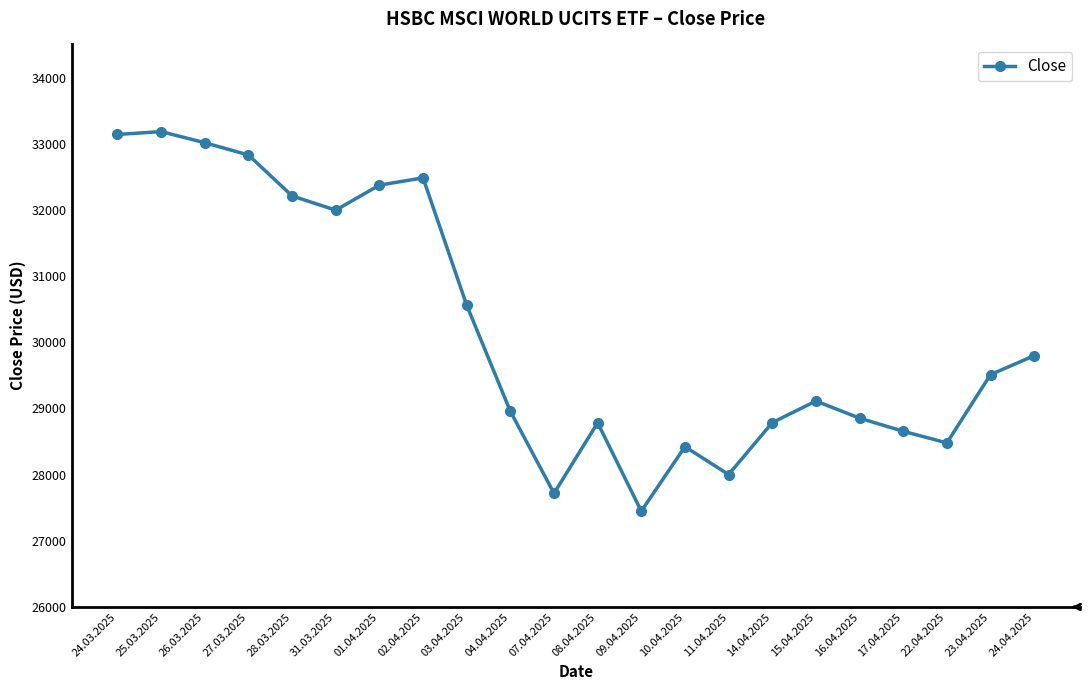

What is the greatest value displayed?

33183